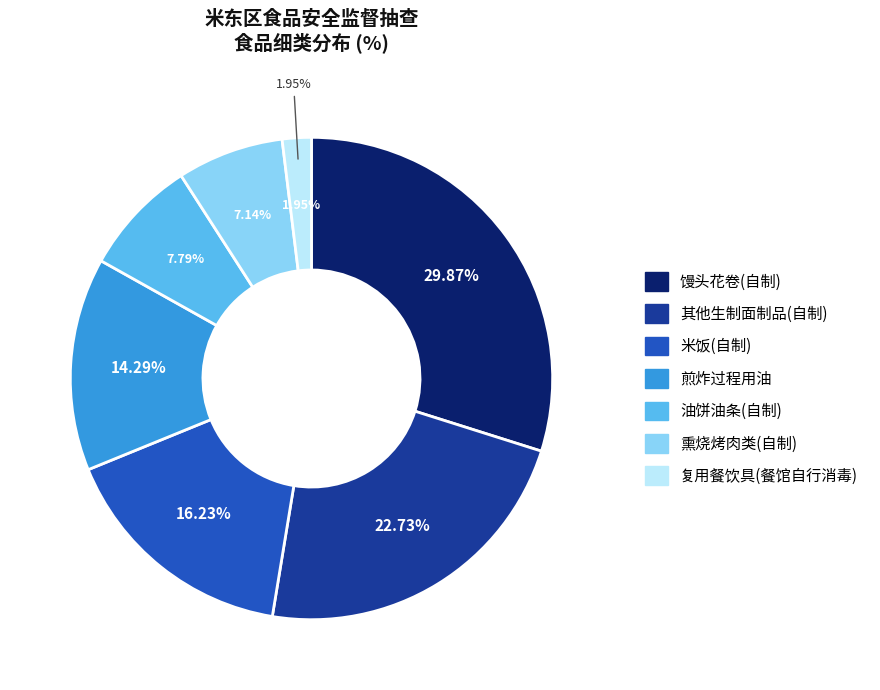

How many segments does this pie chart have?

7